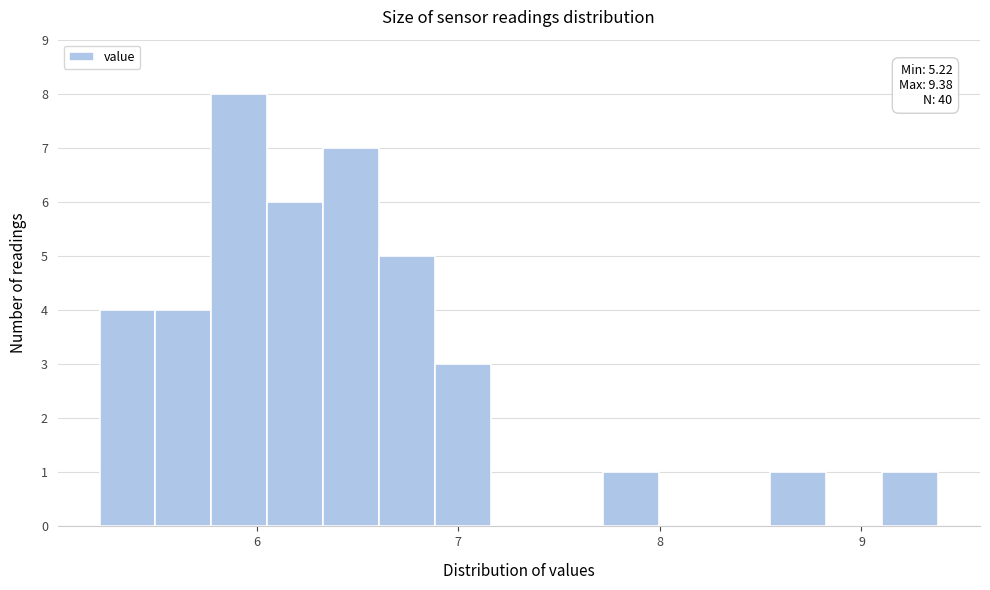

Around what value on the x-axis is the tallest bar? Give the approximate position of its centre, as read against the axis.

5.9